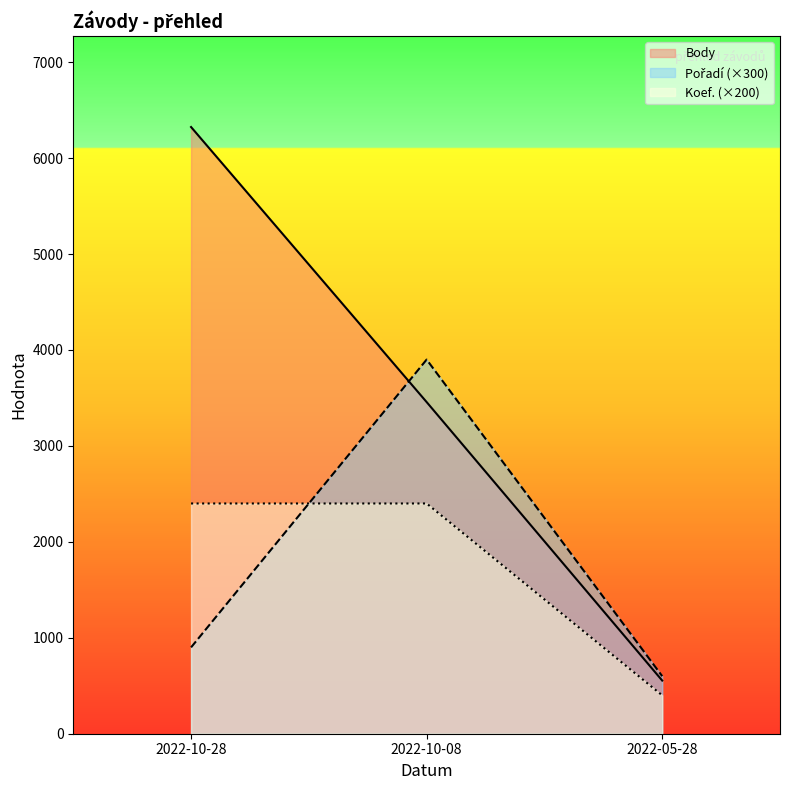

What is the value of the Pořadí point at the 2nd from the left?

3900